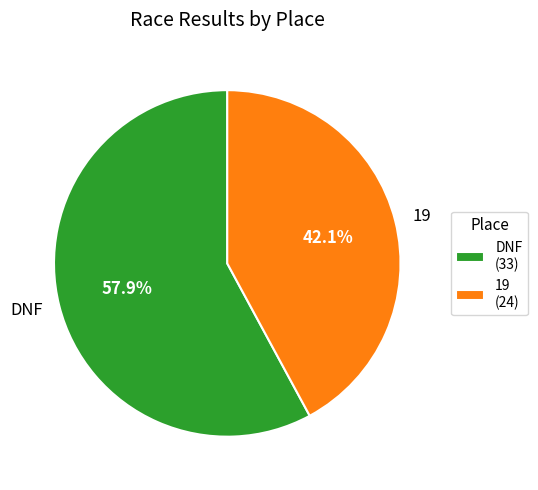

To the nearest percent, what percentage of the pie is 19?

42%